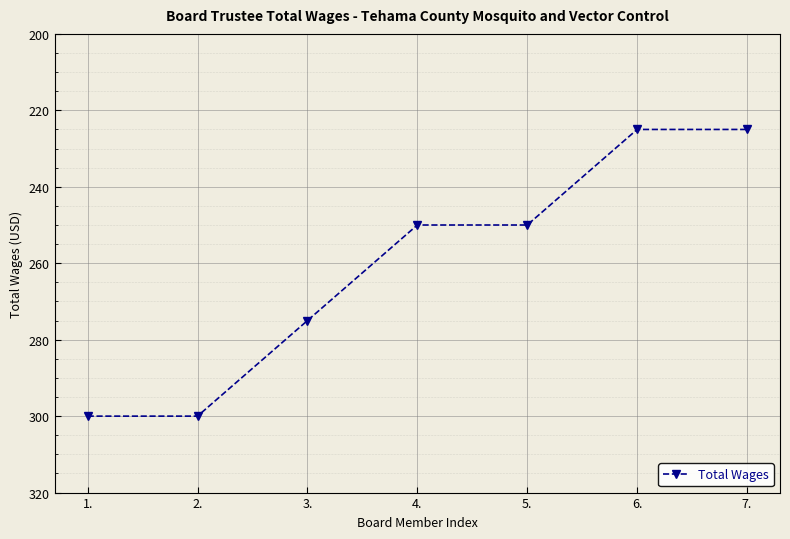

What position from the right is 3.?

5